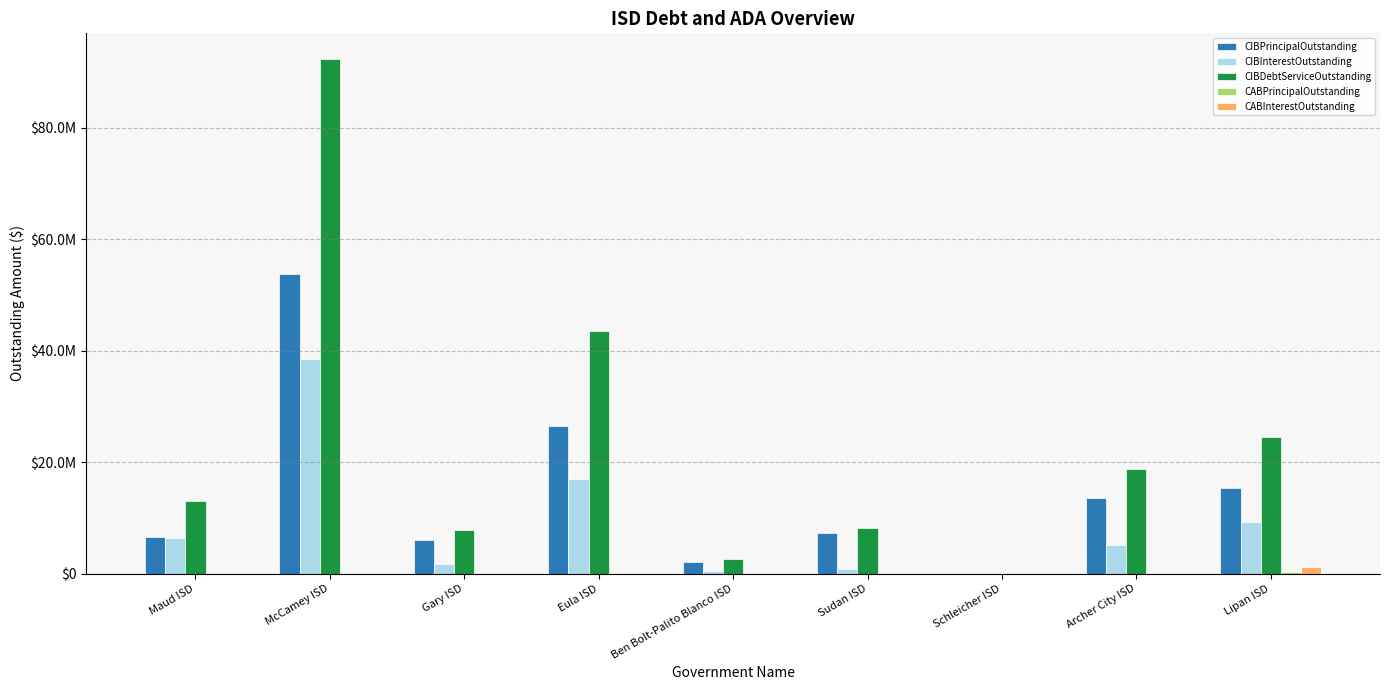

List the series in order of their peak value, lowest first.

CABPrincipalOutstanding, CABInterestOutstanding, CIBInterestOutstanding, CIBPrincipalOutstanding, CIBDebtServiceOutstanding